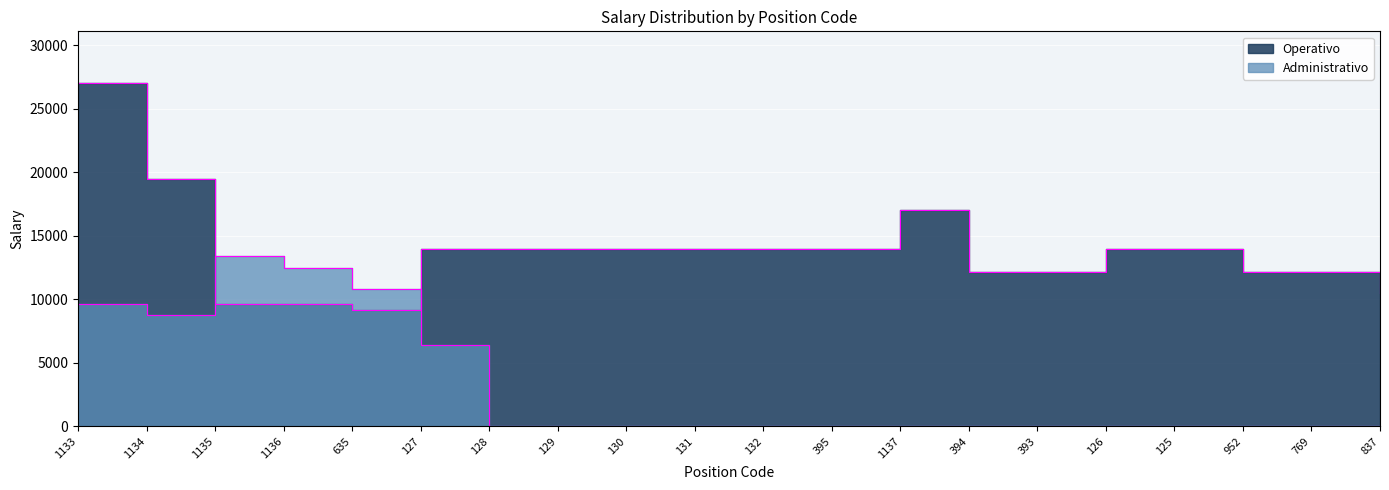

Reading right to left, transcribe all the data shown in this chart.

Operativo: 10458	12164	12164	13964	13966	12164	12164	17060	13964	13964	13964	13964	13964	13964	13964	9120	9654	9652	19468	27040
Administrativo: 0	0	0	0	0	0	0	0	0	0	0	0	0	0	6436	10780	12480	13384	8768	9654